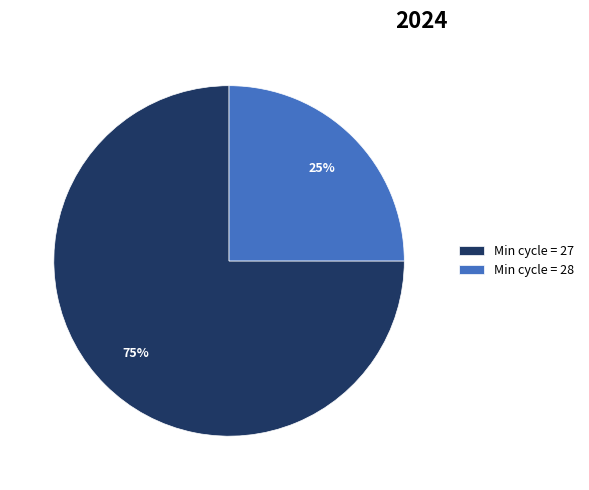

What percentage is the Min cycle = 28 slice, to the nearest percent?

25%